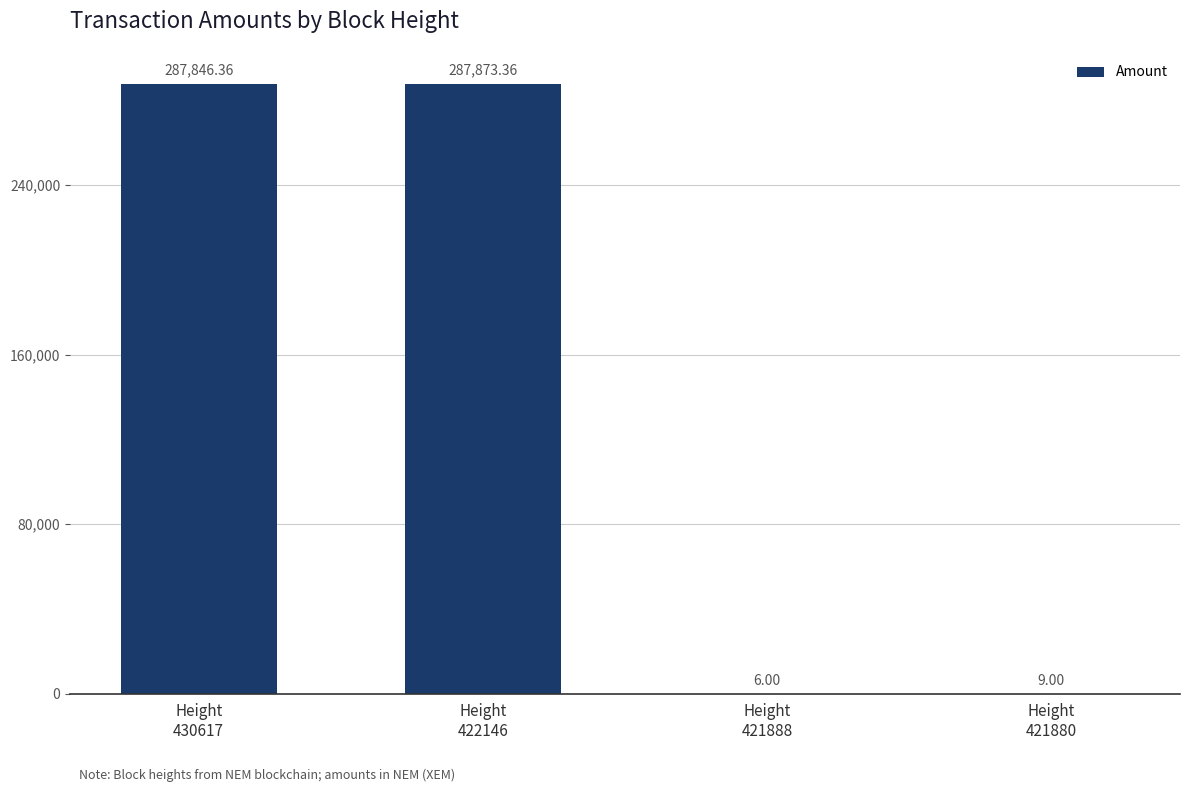

Where is the data nearest to the value 143939?

Height
430617